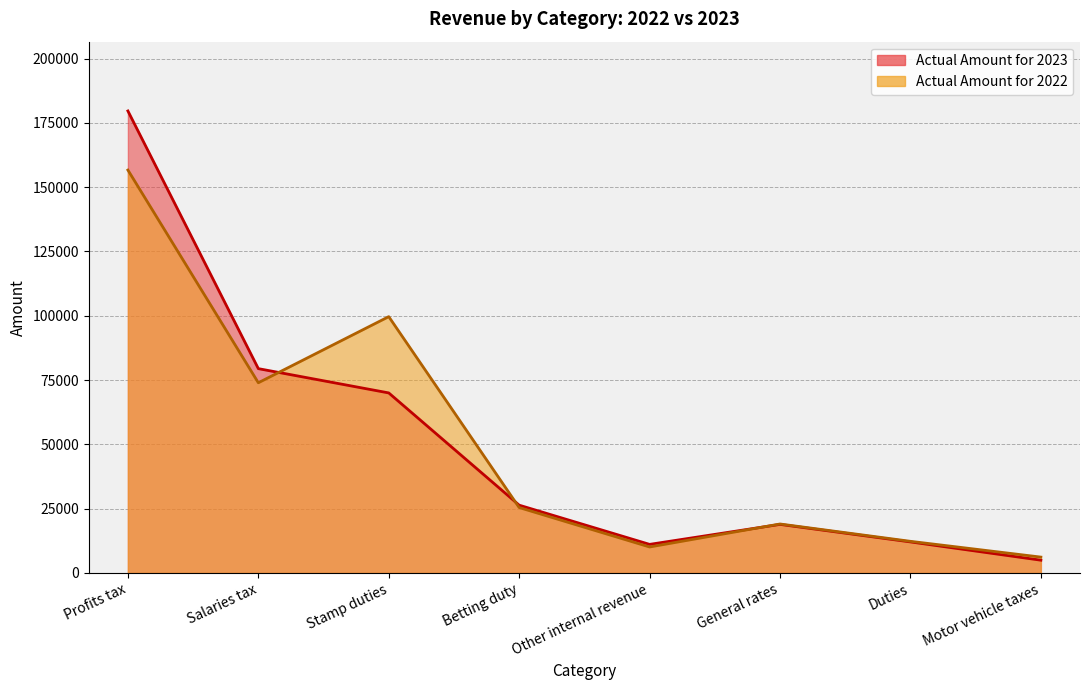

True or false: Actual Amount for 2022 has a value of 6167 at Motor vehicle taxes.

True